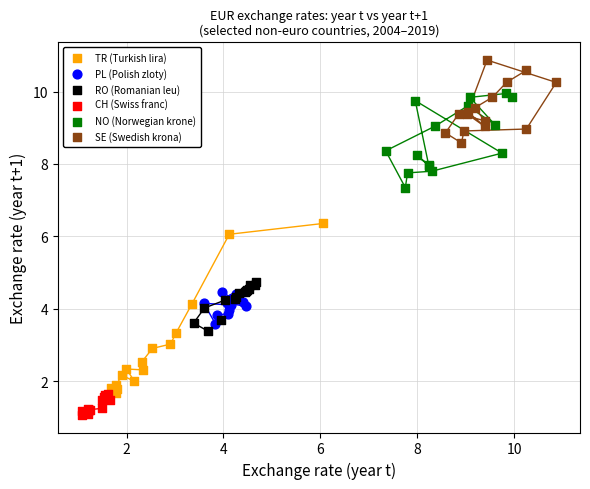

Which series has the largest Y range (max minus min)?

TR (Turkish lira)